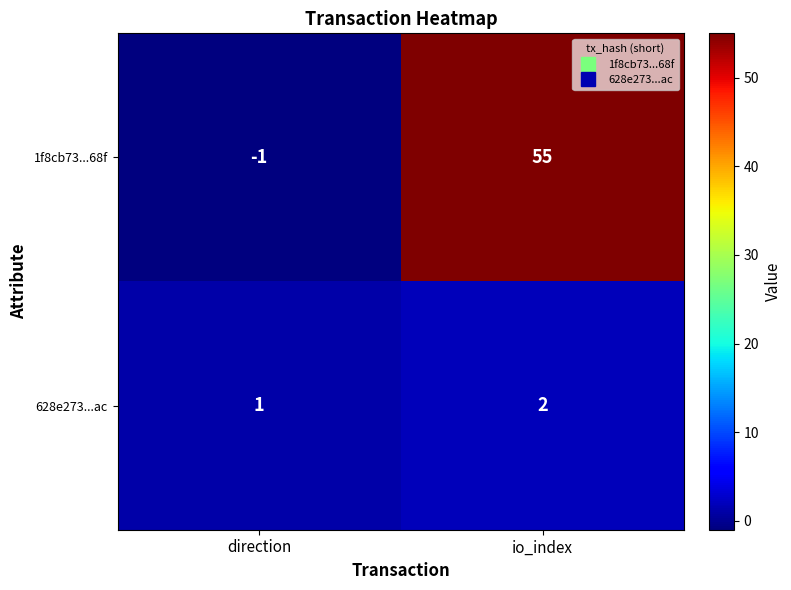

The 628e273...ac series shows 3 at io_index. True or false?

False